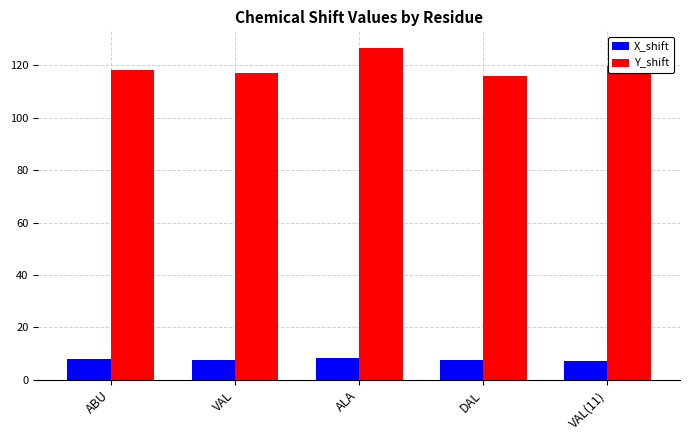

True or false: Y_shift has a value of 119.9 at VAL(11).

True